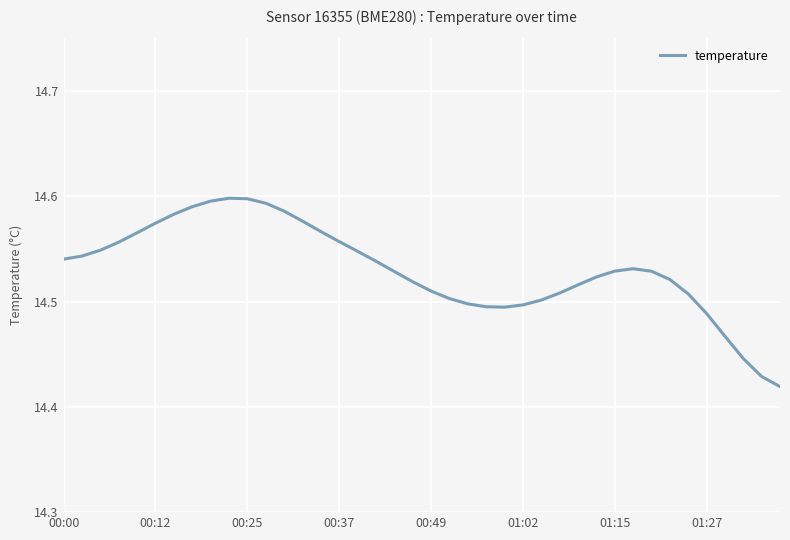

How many lines are shown in the chart?

1